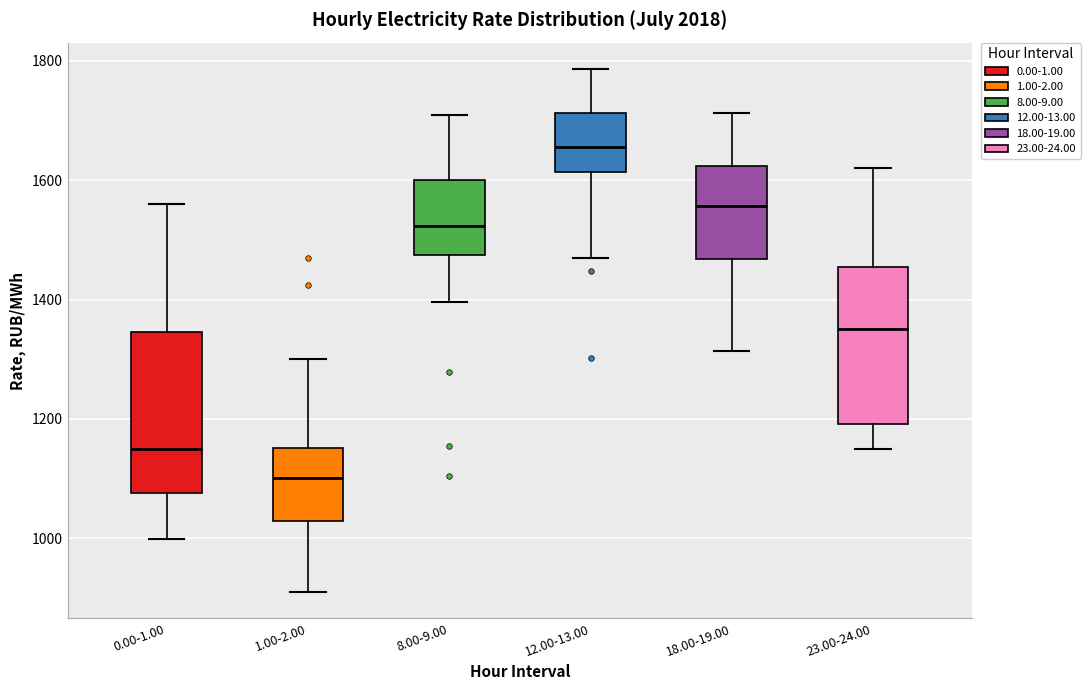

Where does the median line of the box for 12.00-13.00 sit on the y-axis? The values are not printed on the chart, so give them approximately, as read against the axis.

1660